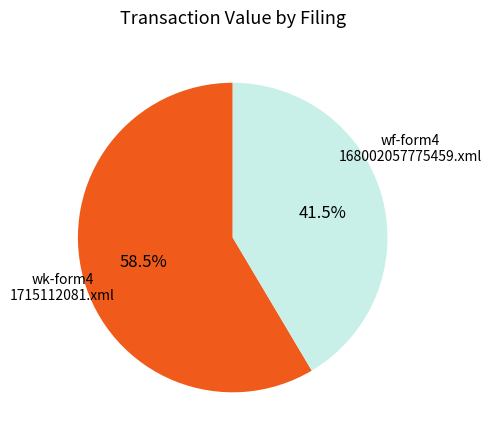

Is there any slice that represents more than half of the pie?

Yes